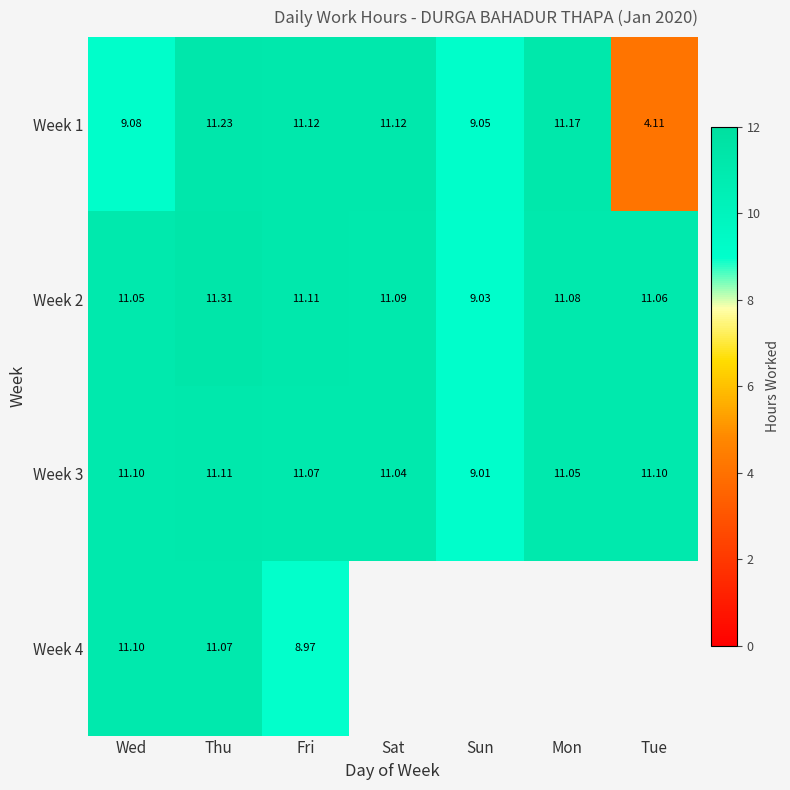

Is the value of Week 2 at Sun greater than the value of Week 1 at Thu?

No